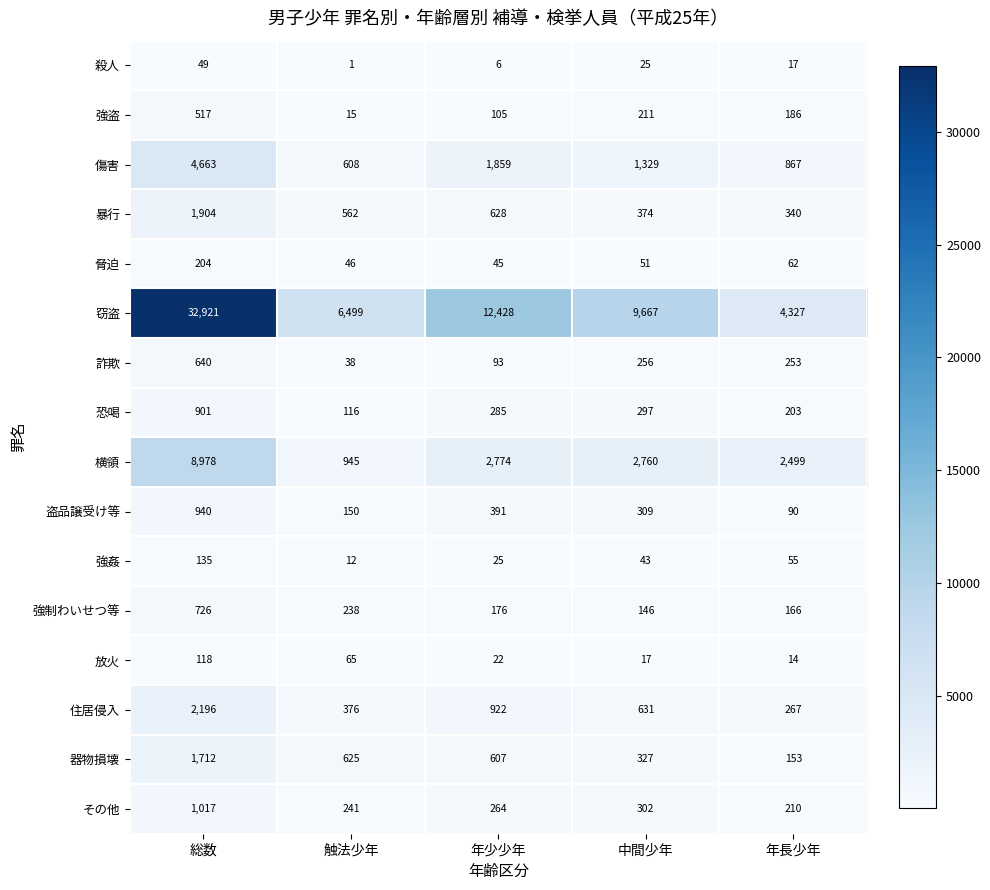

The value of 住居侵入 at 総数 is 2196. True or false?

True